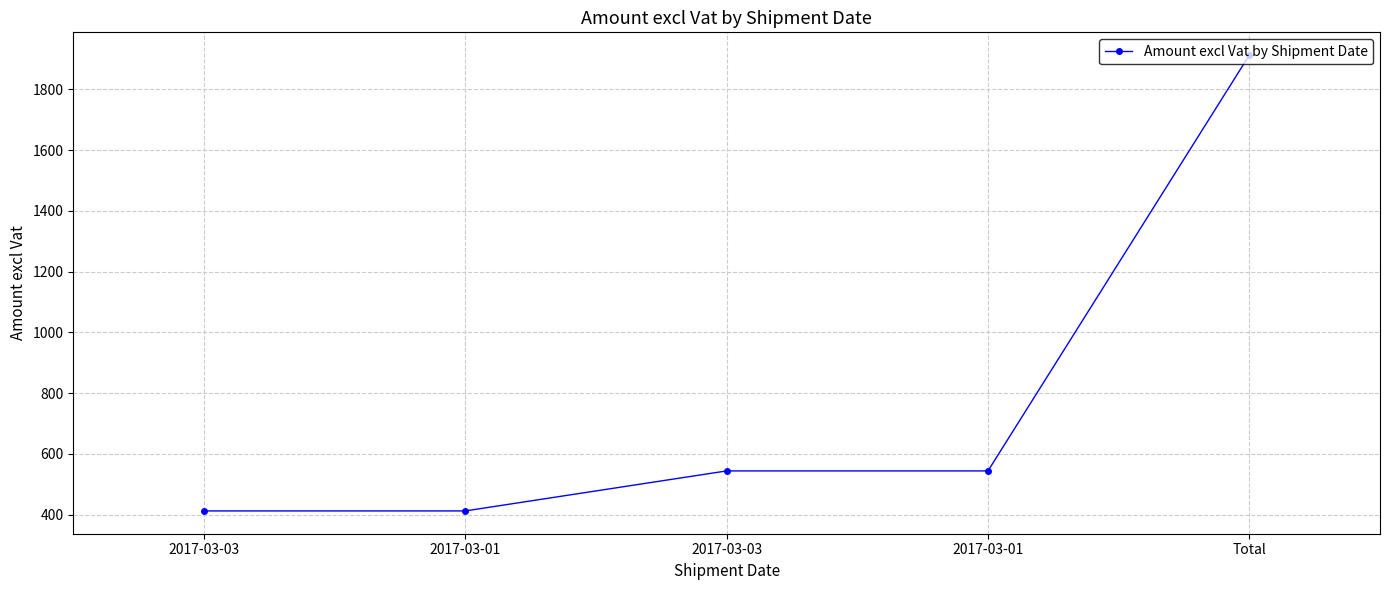

How many distinct data groups are displayed?

1